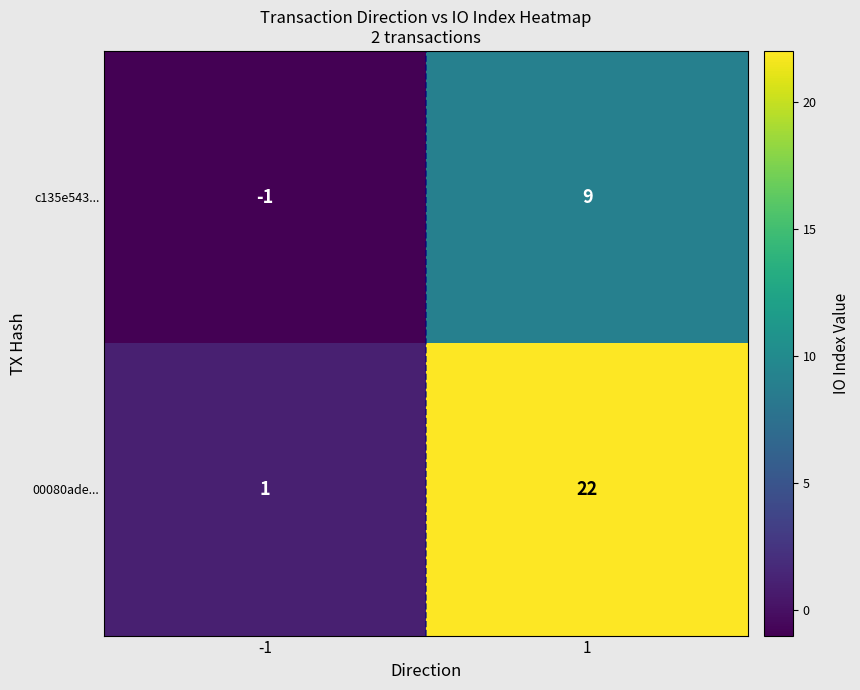

Reading left to right, list all the values displayed in this chart.

c135e543...: -1=-1	1=9
00080ade...: -1=1	1=22